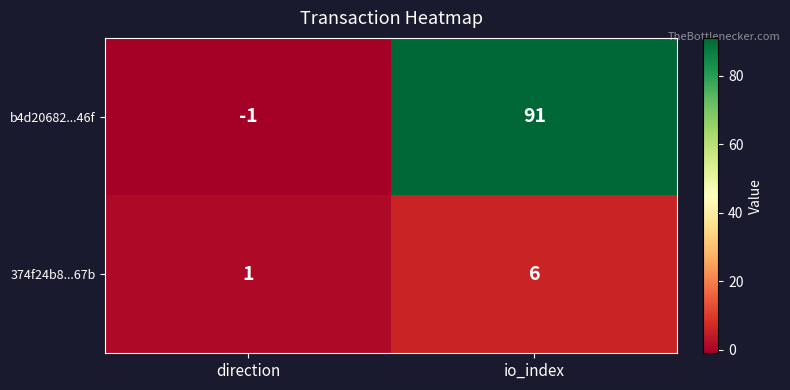

Reading left to right, what are all the values shown in this chart?

b4d20682...46f: -1	91
374f24b8...67b: 1	6